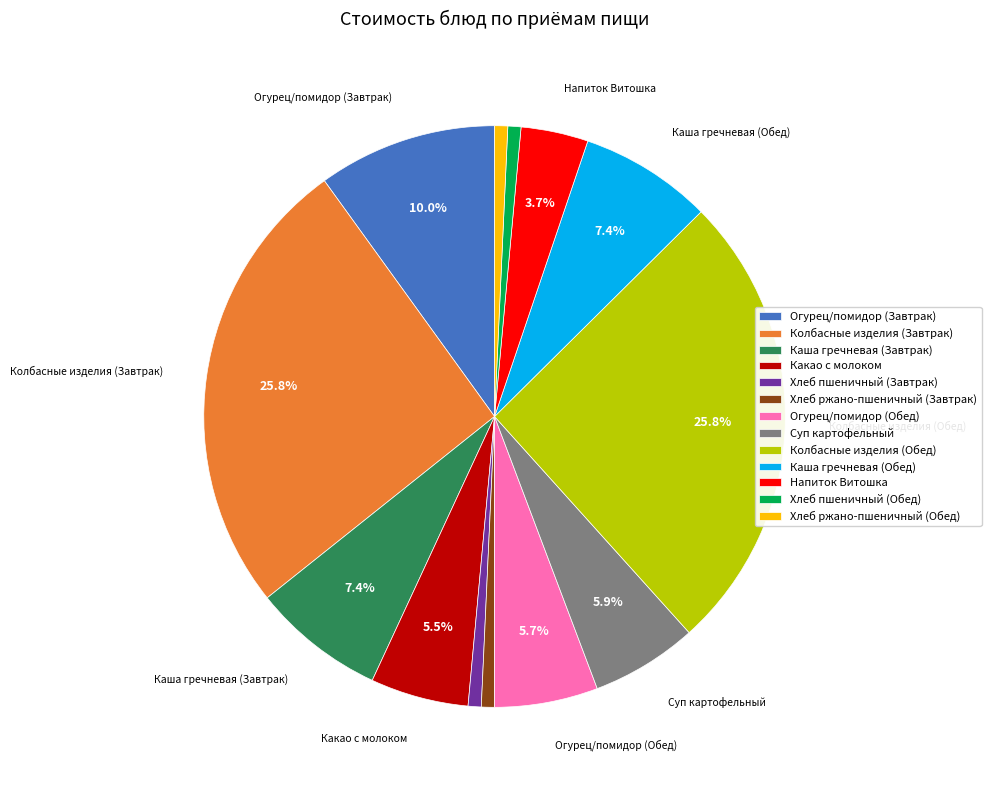

Does Огурец/помидор (Обед) account for over 50% of the chart?

No